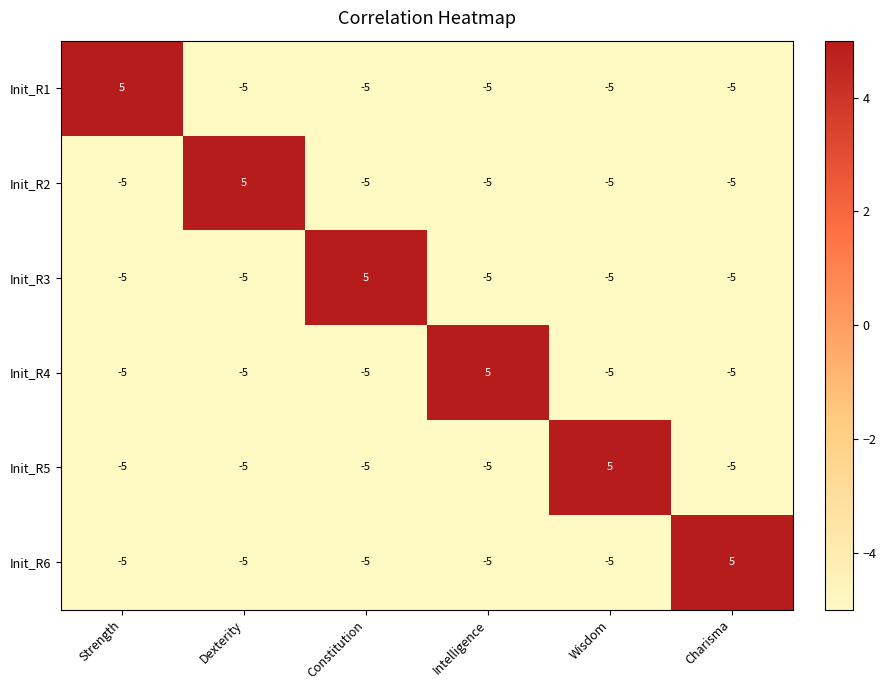

What is the smallest value displayed?

-5